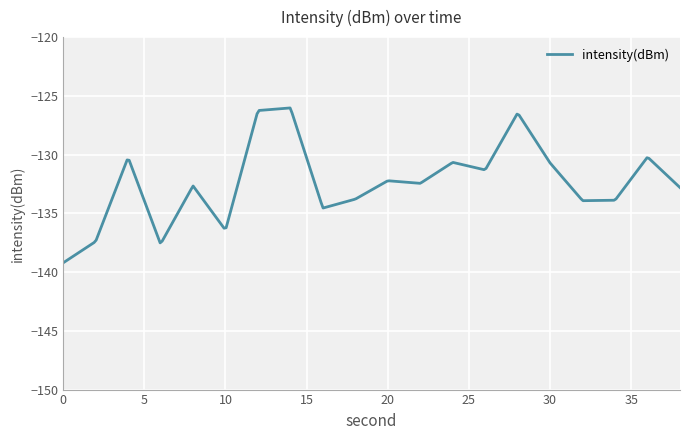

What is the average value?

-132.3